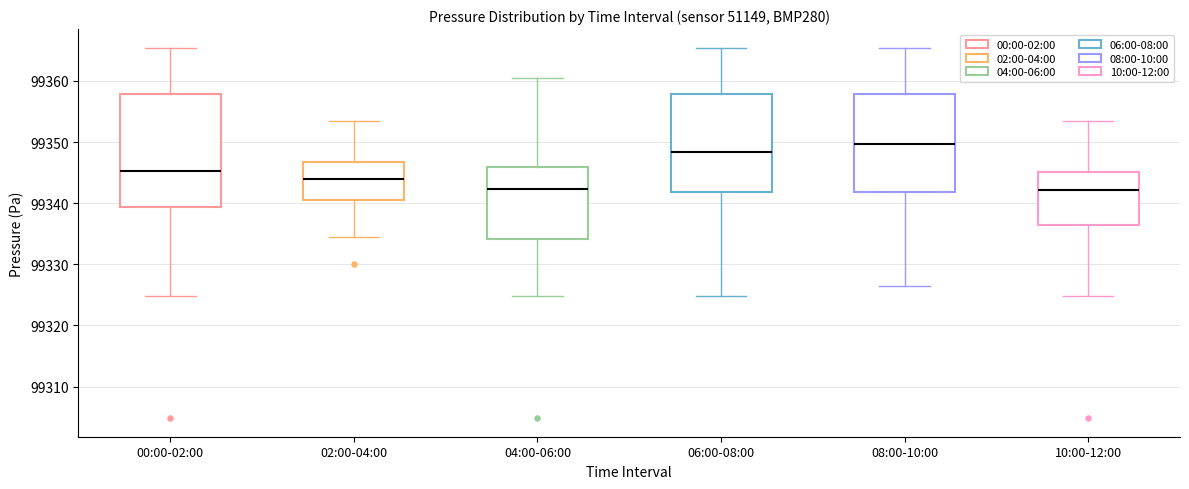

Reading left to right, read every box against the y-axis: the position of its median line, the range the box covers, and the ends of its whiskers. The values are not printed on the chart, so give them approximately, as read against the axis.

00:00-02:00: median 99345, box 99339 to 99358, whiskers 99325 to 99365
02:00-04:00: median 99344, box 99341 to 99347, whiskers 99334 to 99354
04:00-06:00: median 99342, box 99334 to 99346, whiskers 99325 to 99360
06:00-08:00: median 99348, box 99342 to 99358, whiskers 99325 to 99365
08:00-10:00: median 99350, box 99342 to 99358, whiskers 99326 to 99365
10:00-12:00: median 99342, box 99336 to 99345, whiskers 99325 to 99354